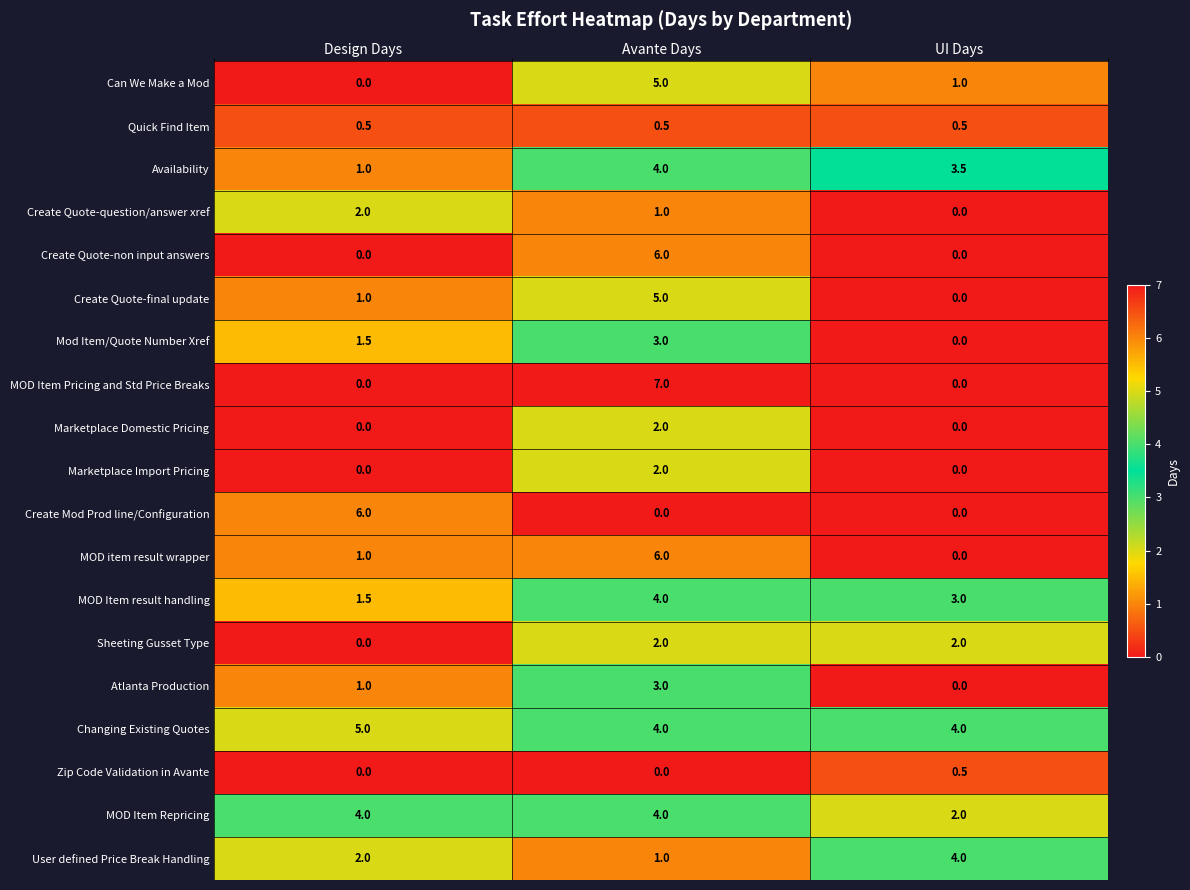

Is it true that Zip Code Validation in Avante equals 0.0 at Design Days?

True